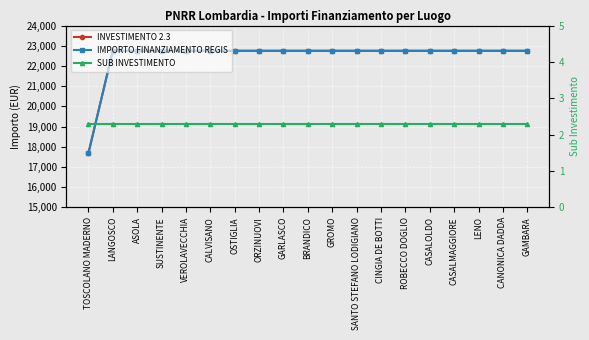

What are all the series names shown in the legend?

INVESTIMENTO 2.3, IMPORTO FINANZIAMENTO REGIS, SUB INVESTIMENTO